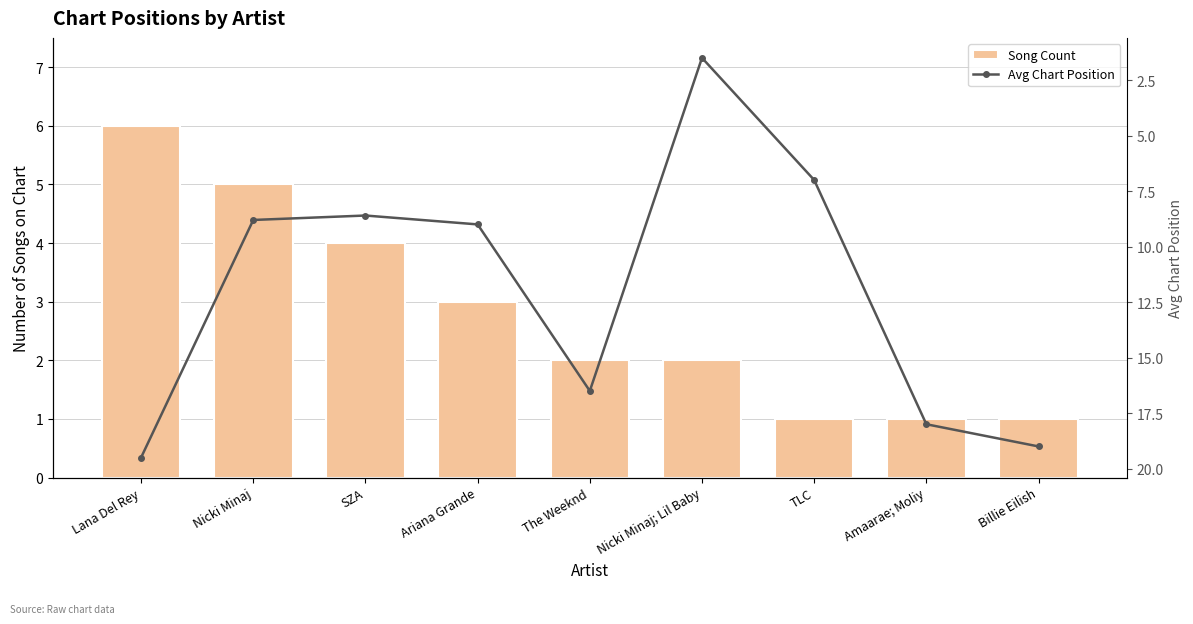

Is it true that Avg Chart Position equals 29.1 at The Weeknd?

False